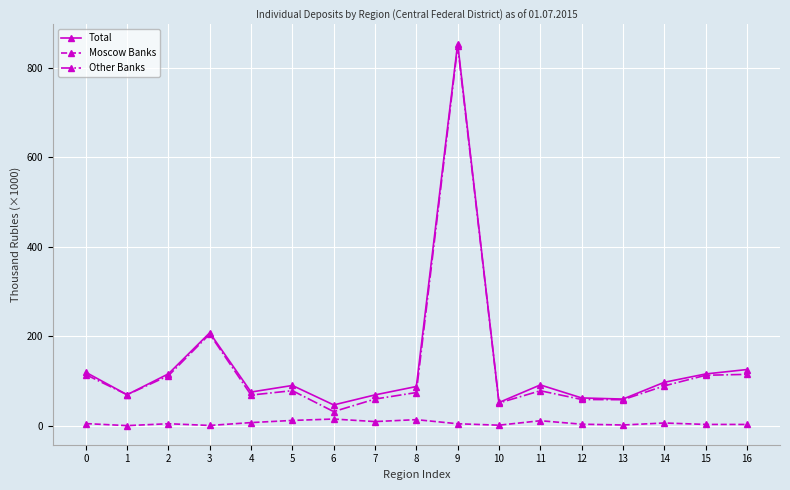

How many lines are shown in the chart?

3